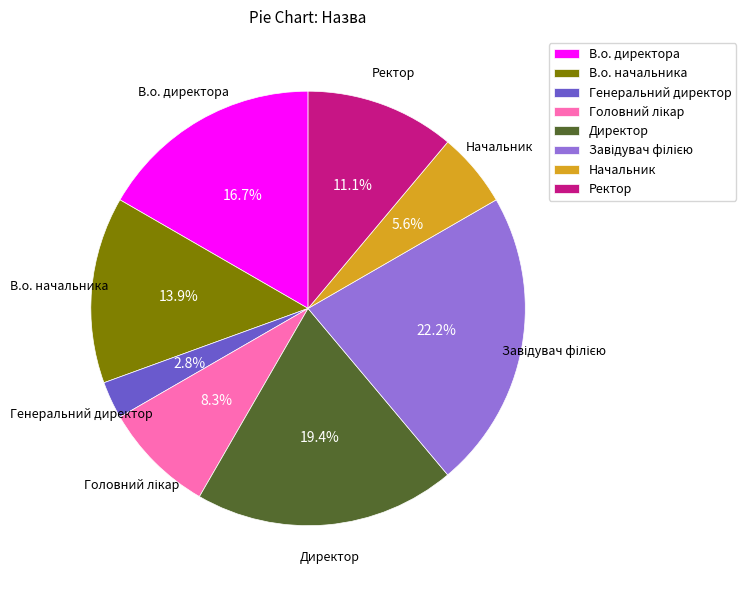

How many segments does this pie chart have?

8